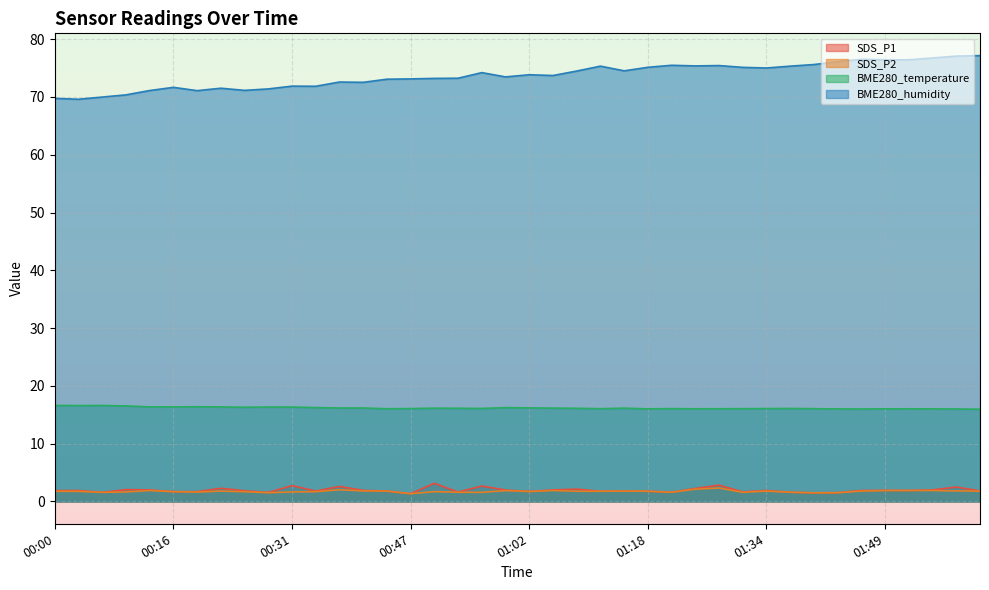

What is the spread (max minus min) of values at 01:31?

73.5